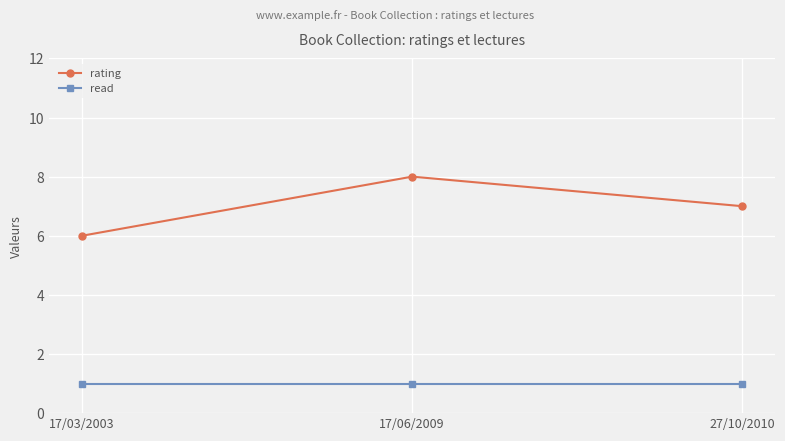

Which category has the lowest value in the rating series?

17/03/2003